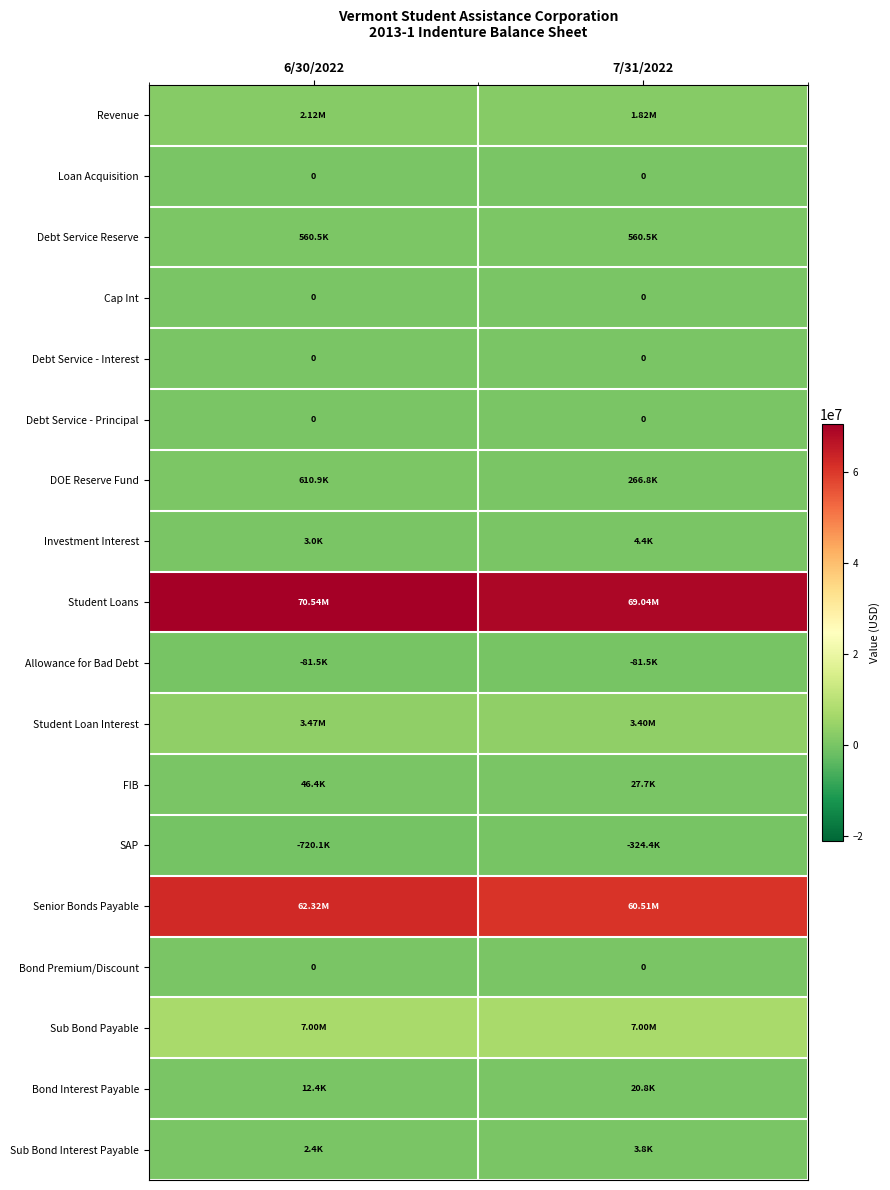

Which series has the largest total across all categories?

Student Loans